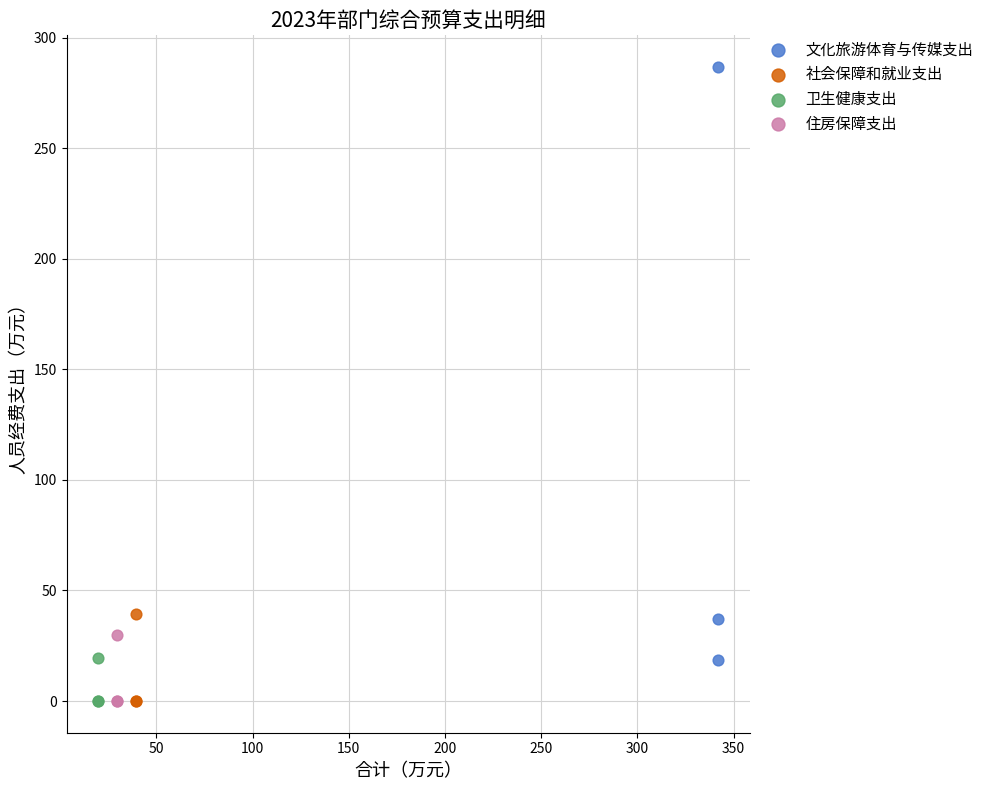

Which series has the widest spread of Y values?

文化旅游体育与传媒支出